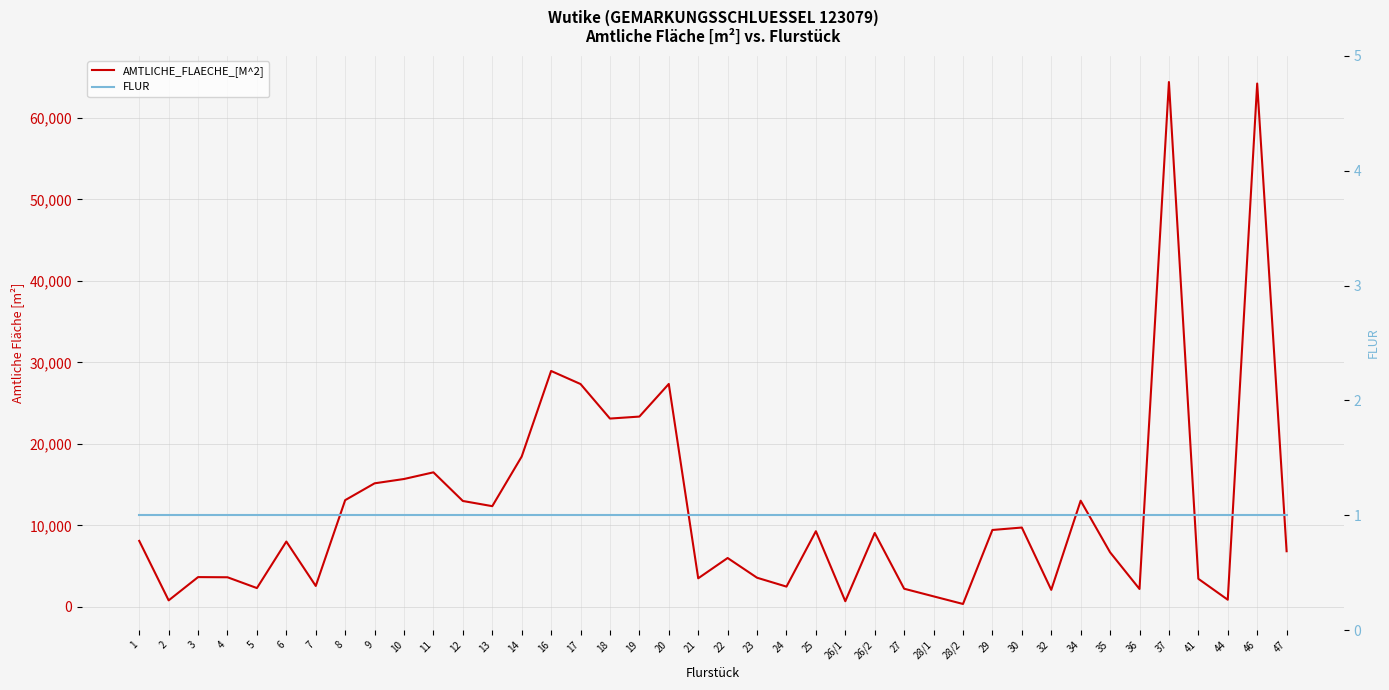

What position from the right is 17?

25